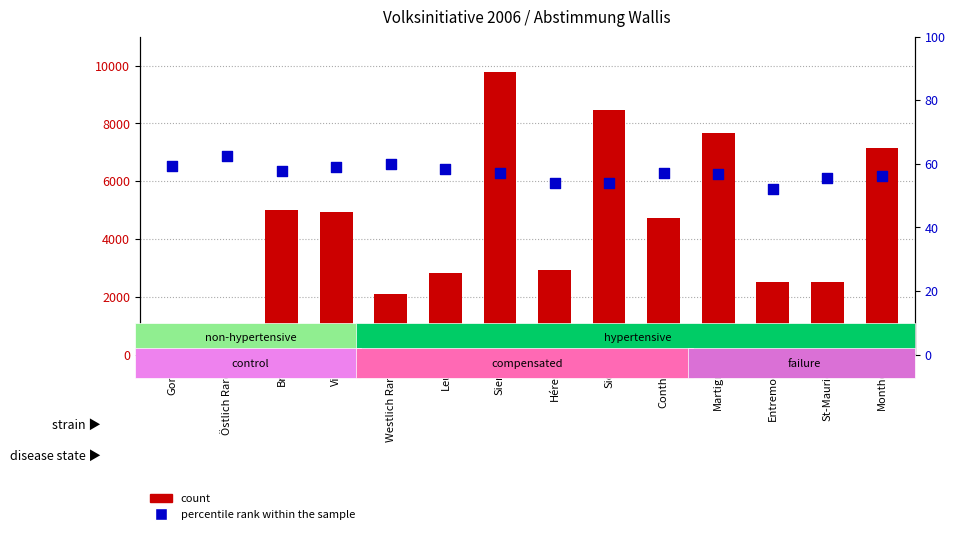

Is the value of count at Leuk greater than the value of percentile rank within the sample at Martigny?

Yes